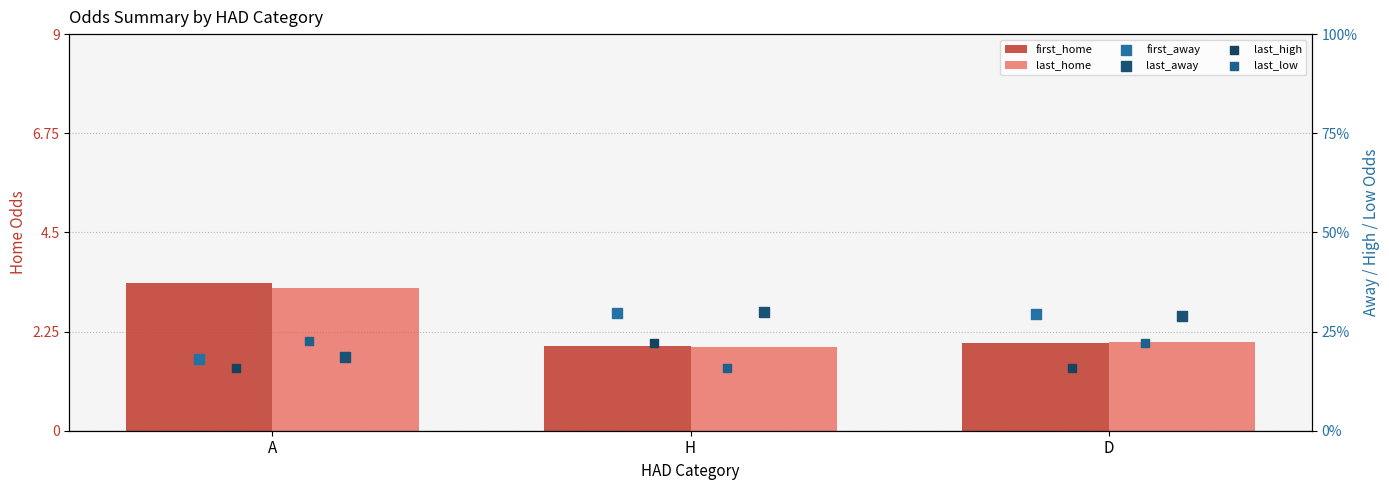

At which category is the sum across all series the highest?

A